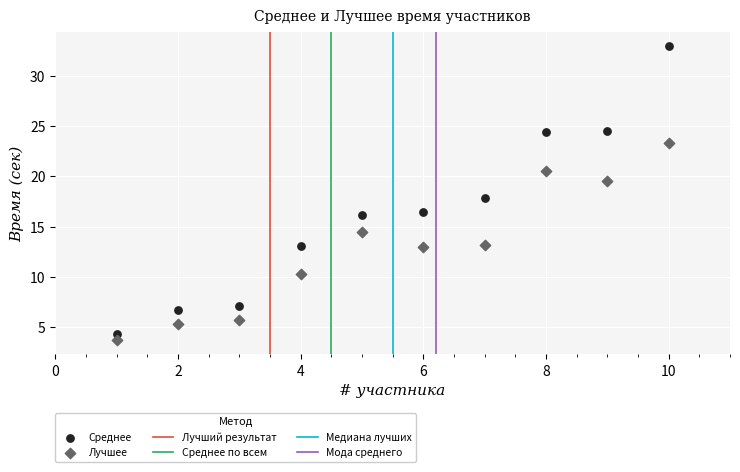

Which series has the largest Y range (max minus min)?

Среднее